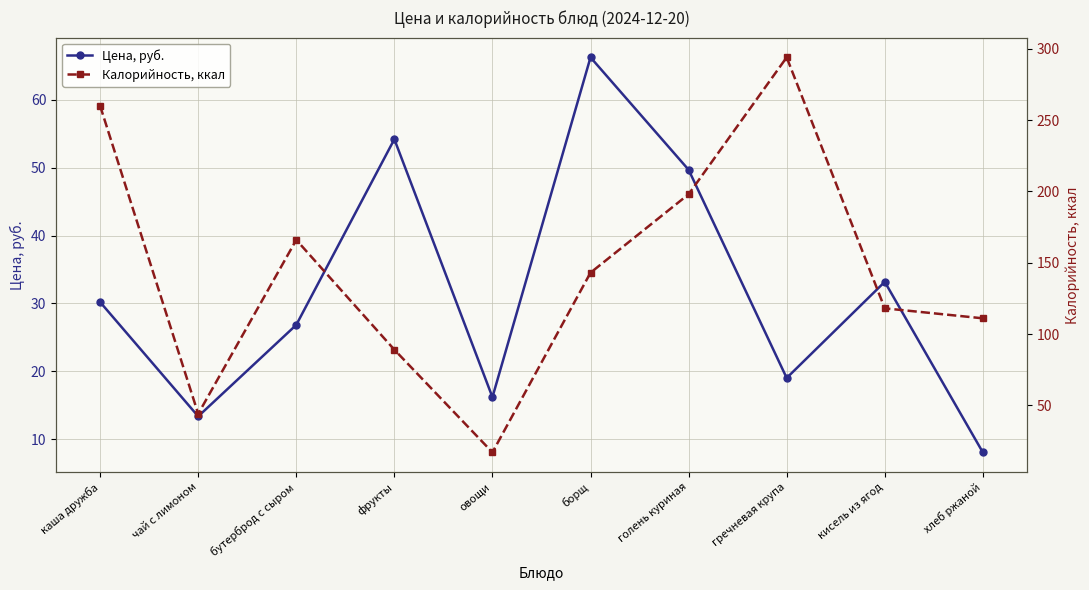

Does the chart display data point markers on the line(s)?

Yes